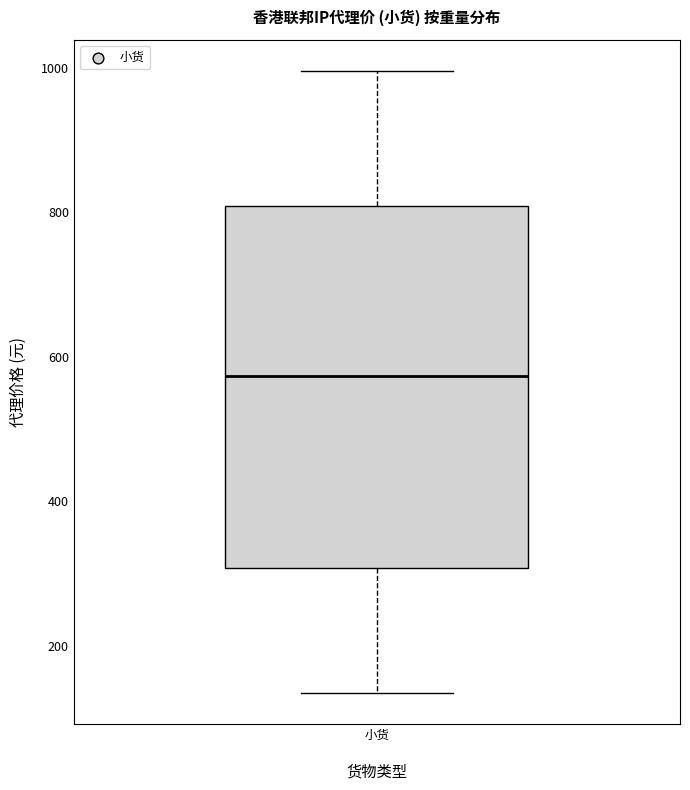

Read this box plot against the y-axis: the position of the median line, the range covered by the box, and the ends of both whiskers. The values are not printed on the chart, so give them approximately, as read against the axis.

median 580, box 300 to 800, whiskers 140 to 1000